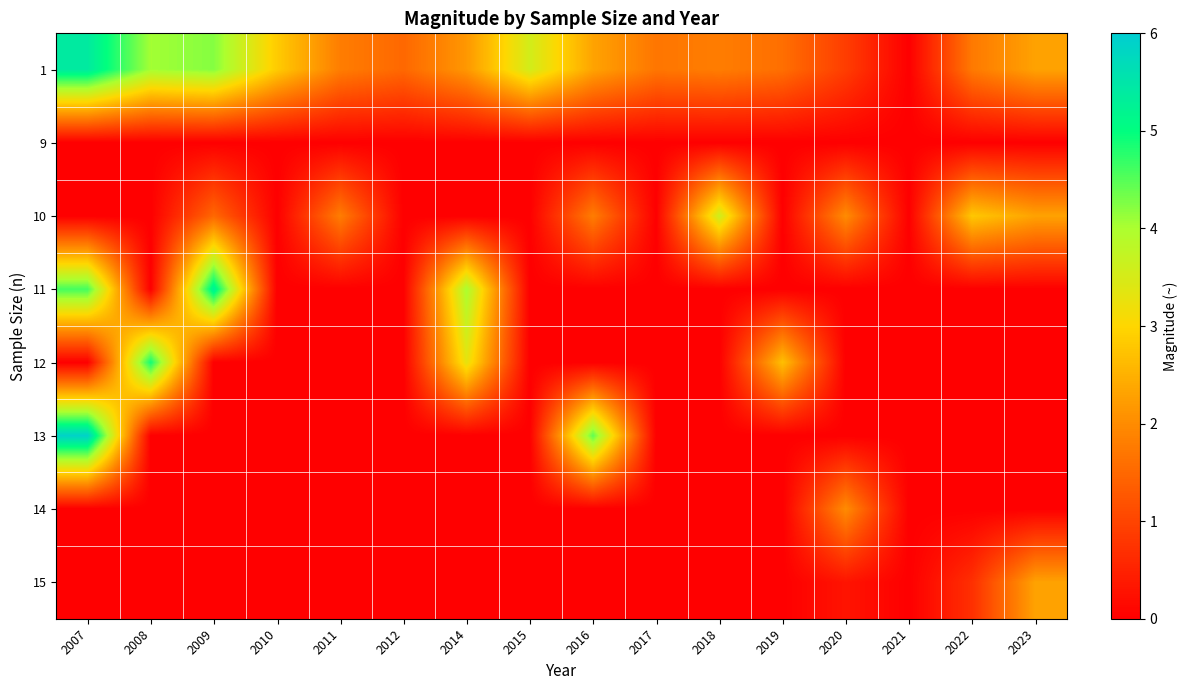

Reading right to left, extract all data points from this chart.

1: 2023=2.3	2022=1.8	2021=0.0	2020=0.9	2019=1.6	2018=1.8	2017=1.7	2016=2.3	2015=3.5	2014=2.2	2012=1.5	2011=1.8	2010=2.9	2009=4.2	2008=4.0	2007=5.4
9: 2023=0.0	2022=0.0	2021=0.0	2020=0.0	2019=0.0	2018=0.0	2017=0.0	2016=0.0	2015=0.0	2014=0.0	2012=0.0	2011=0.0	2010=0.0	2009=0.0	2008=0.0	2007=0.0
10: 2023=2.3	2022=2.8	2021=0.0	2020=2.0	2019=0.0	2018=3.6	2017=0.0	2016=1.8	2015=0.0	2014=0.0	2012=0.0	2011=1.8	2010=0.0	2009=1.5	2008=0.0	2007=0.0
11: 2023=0.0	2022=0.0	2021=0.0	2020=0.0	2019=0.0	2018=0.0	2017=0.0	2016=0.0	2015=0.0	2014=4.0	2012=0.0	2011=0.0	2010=0.0	2009=5.3	2008=0.0	2007=4.6
12: 2023=0.0	2022=0.0	2021=0.0	2020=0.0	2019=2.7	2018=0.0	2017=0.0	2016=0.0	2015=0.0	2014=3.3	2012=0.0	2011=0.0	2010=0.0	2009=0.0	2008=4.9	2007=0.0
13: 2023=0.0	2022=0.0	2021=0.0	2020=0.0	2019=0.0	2018=0.0	2017=0.0	2016=4.5	2015=0.0	2014=0.0	2012=0.0	2011=0.0	2010=0.0	2009=0.0	2008=0.0	2007=5.9
14: 2023=0.0	2022=0.0	2021=0.0	2020=2.0	2019=0.0	2018=0.0	2017=0.0	2016=0.0	2015=0.0	2014=0.0	2012=0.0	2011=0.0	2010=0.0	2009=0.0	2008=0.0	2007=0.0
15: 2023=2.3	2022=0.7	2021=0.0	2020=0.3	2019=0.0	2018=0.0	2017=0.0	2016=0.0	2015=0.0	2014=0.0	2012=0.0	2011=0.0	2010=0.0	2009=0.0	2008=0.0	2007=0.0